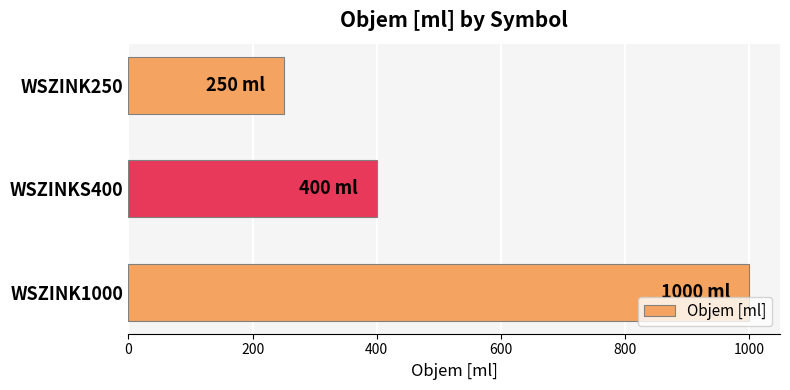

What is the minimum value shown in the chart?

250